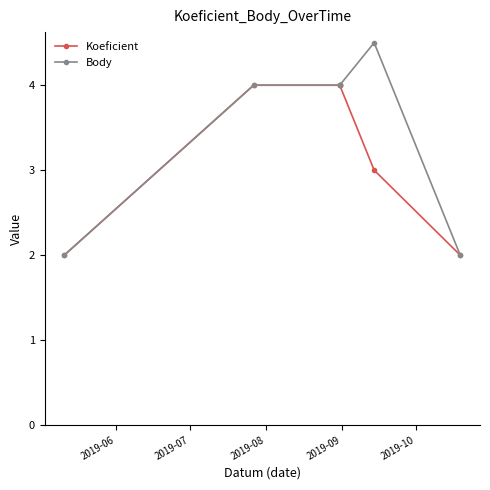

Which series has the widest spread of values?

Body